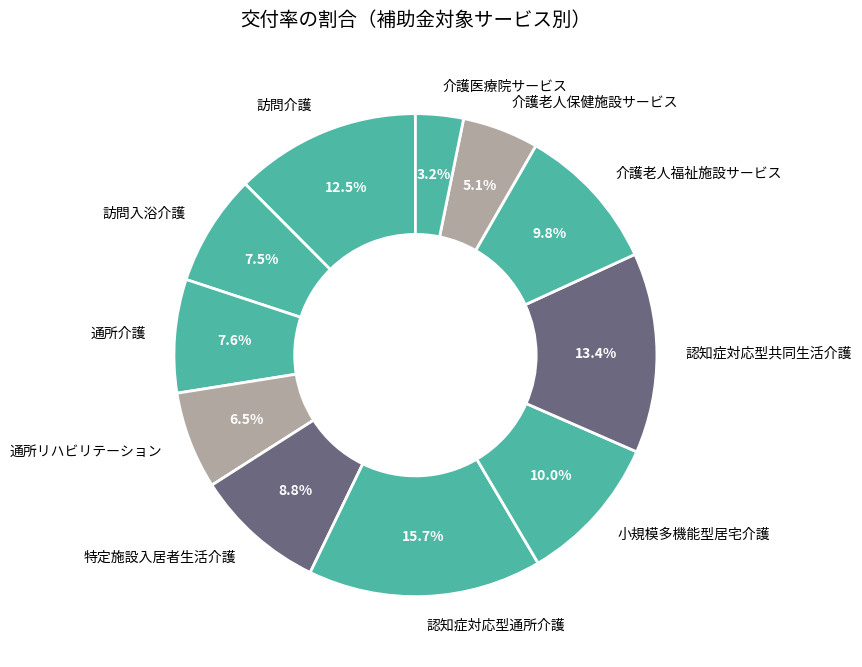

Which has a higher value, 通所介護 or 特定施設入居者生活介護?

特定施設入居者生活介護